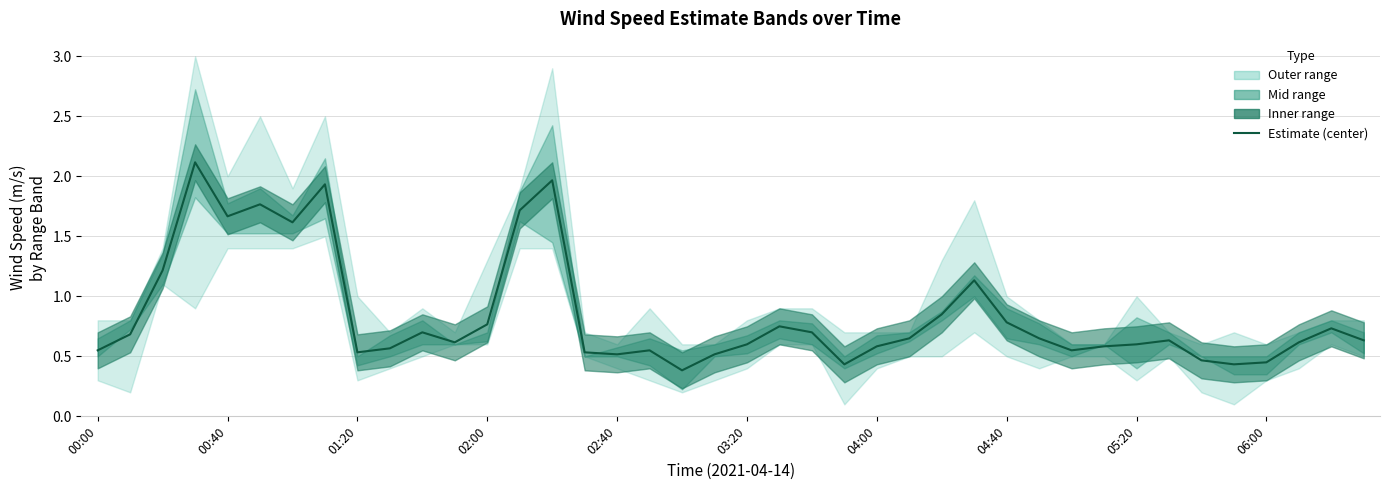

What is the change in value from 01:20 to 03:20?

+0.1